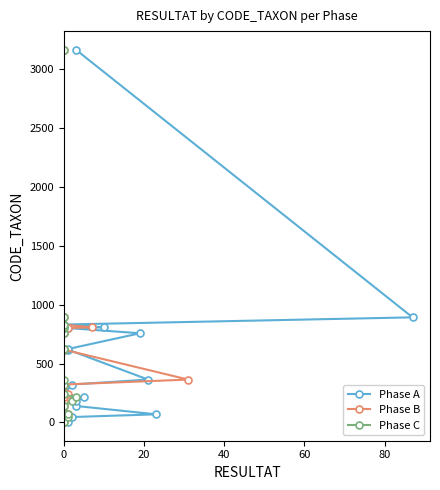

True or false: Phase C and Phase B cross at least once.

False